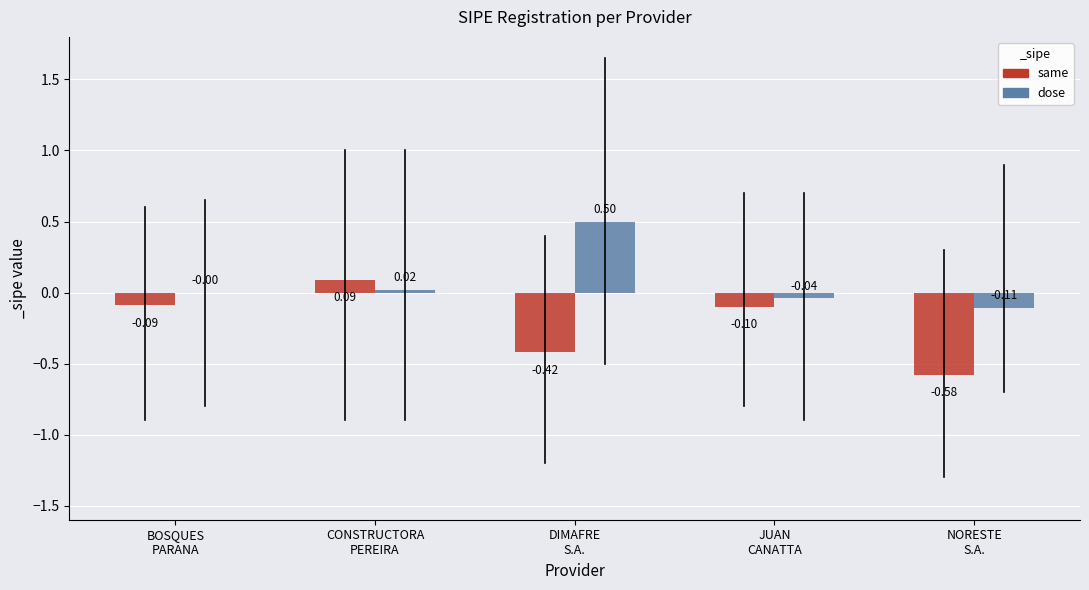

Which series has the largest total across all categories?

dose